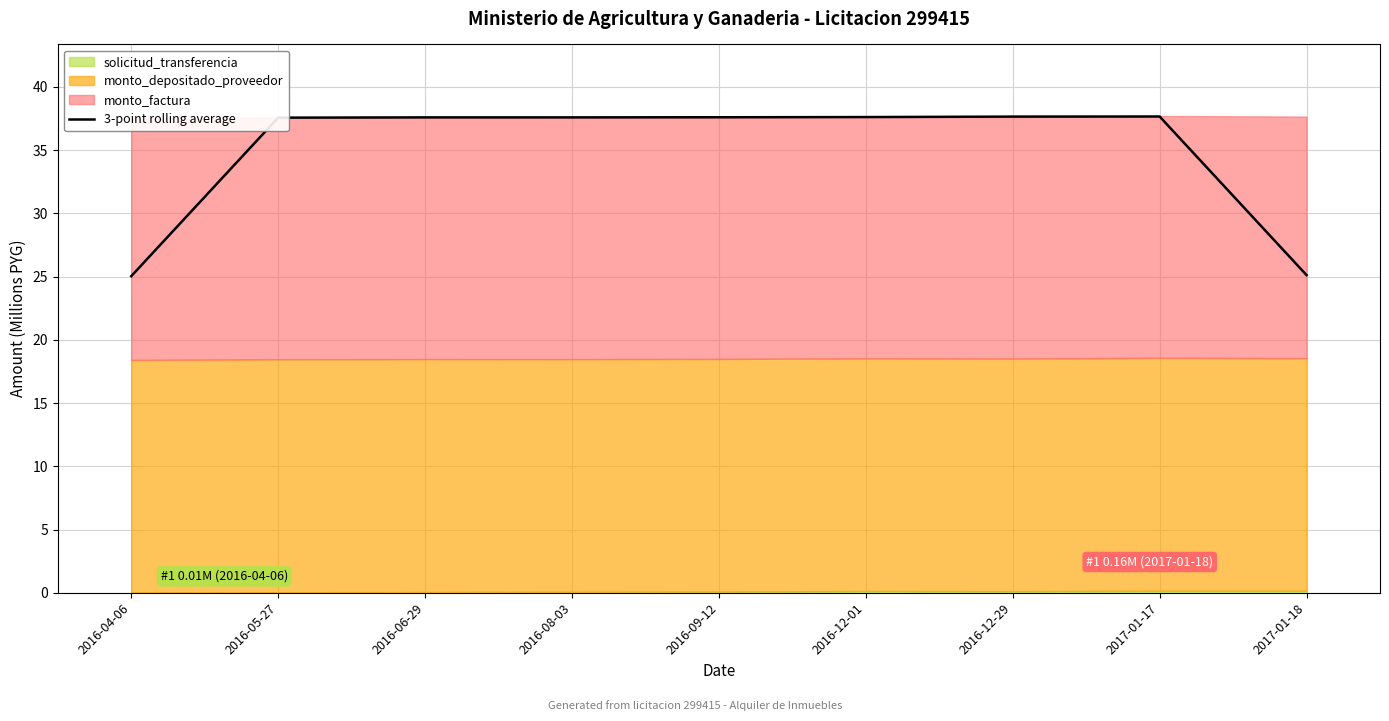

Approximately how many times larger is the value at 2016-05-27 compared to 2017-01-18?

1.5